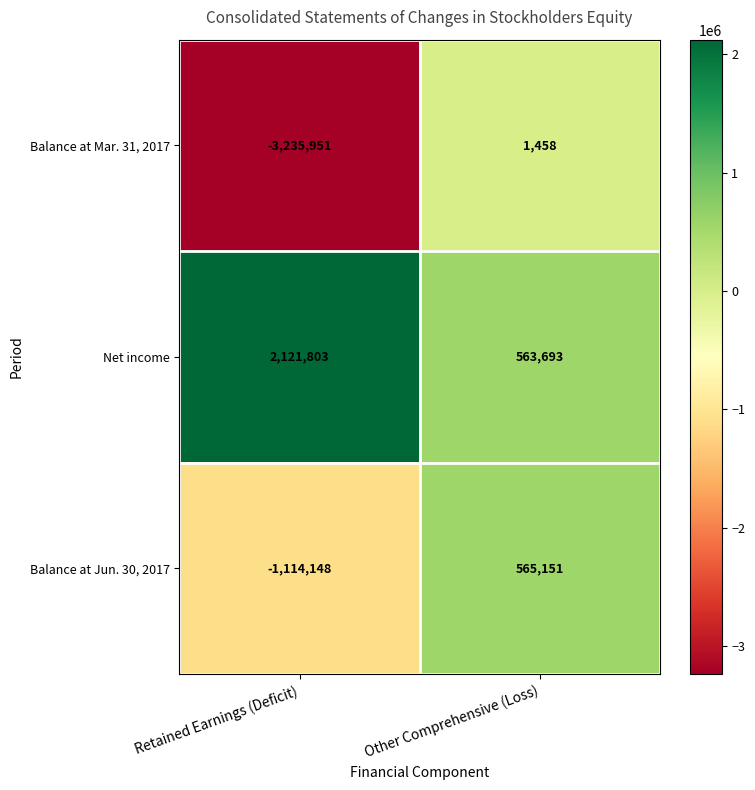

At which label is Balance at Jun. 30, 2017 closest to -274498?

Other Comprehensive (Loss)